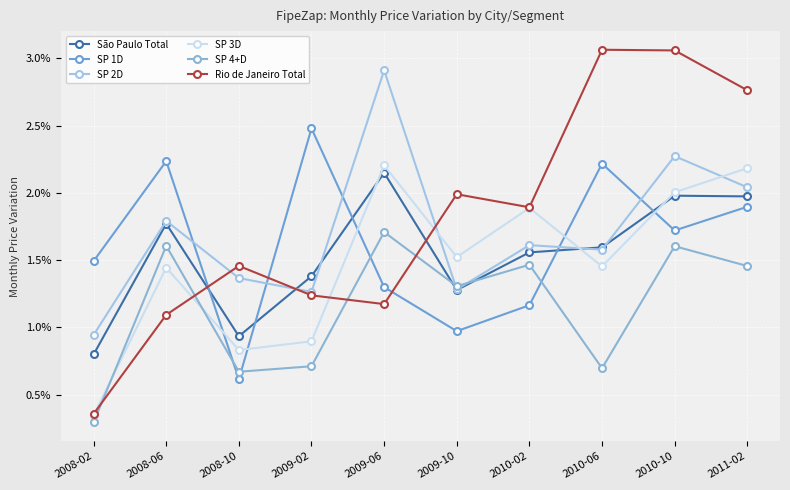

After their last crossing, which series has the higher values: São Paulo Total or SP 2D?

SP 2D